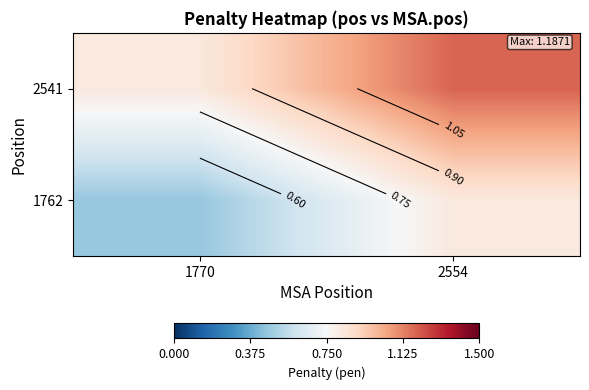

At which category is the sum across all series the highest?

2554